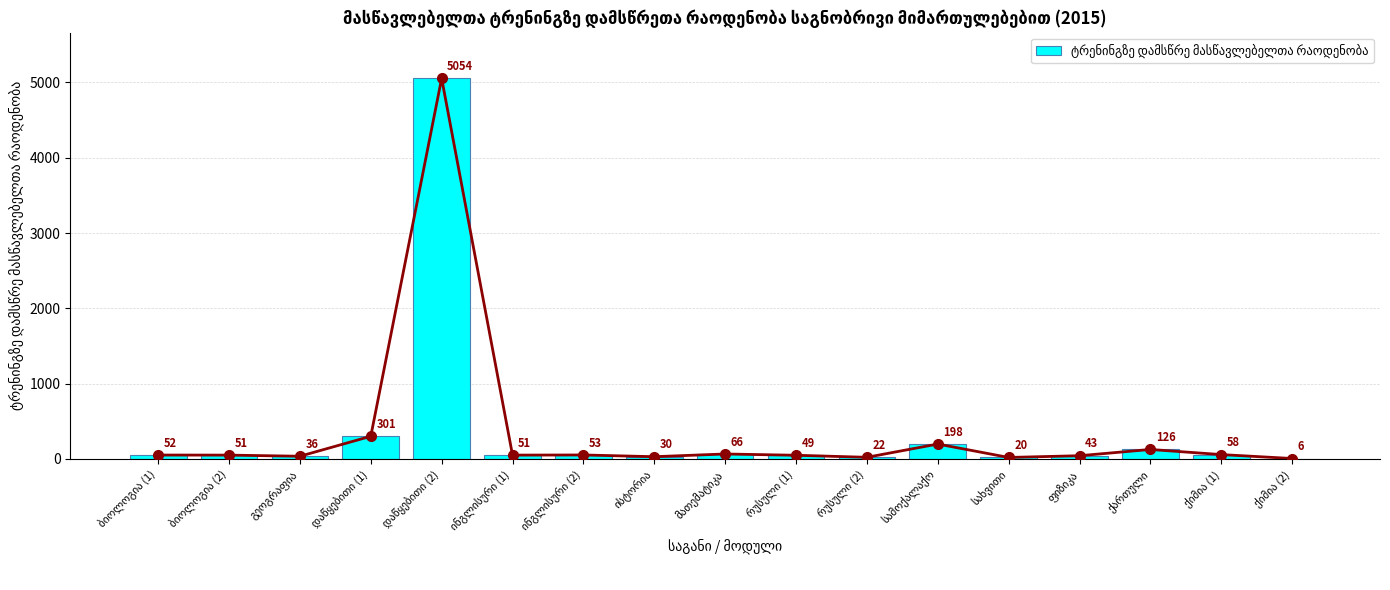

The value at მათემატიკა is 113. True or false?

False